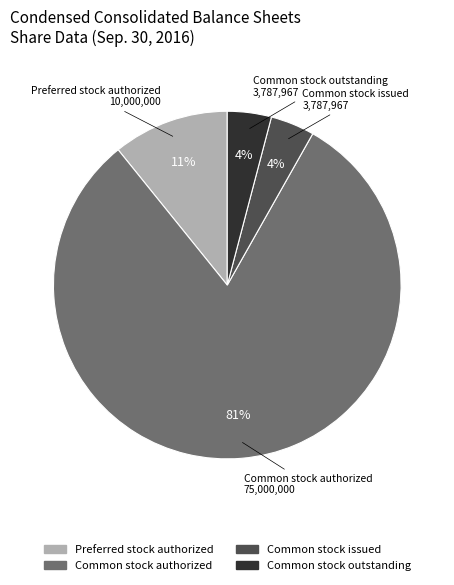

To the nearest percent, what is the average slice percentage?

25%